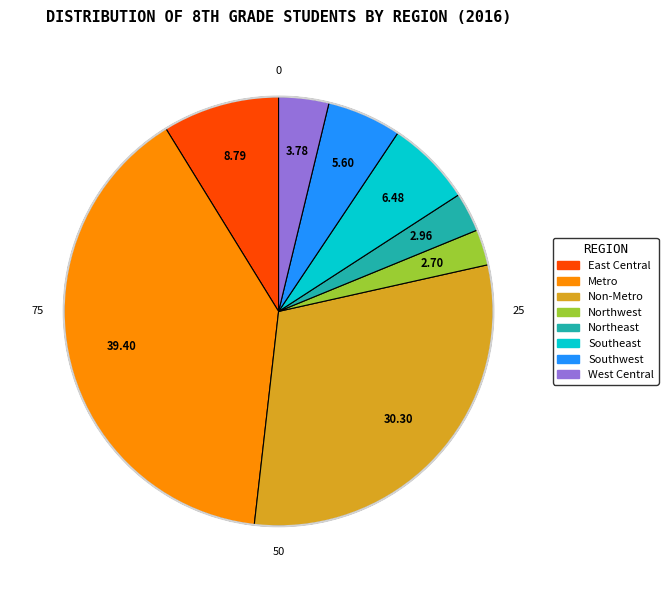

Which category has the biggest portion of the pie?

Metro